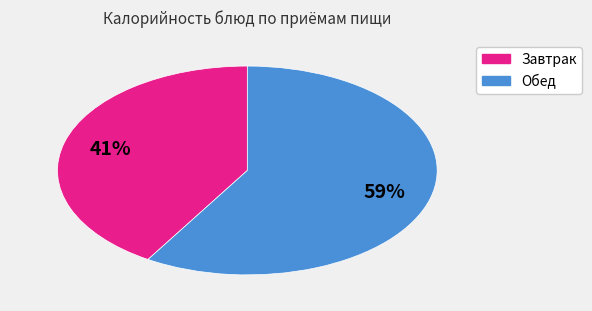

To the nearest percent, what is the average slice percentage?

50%